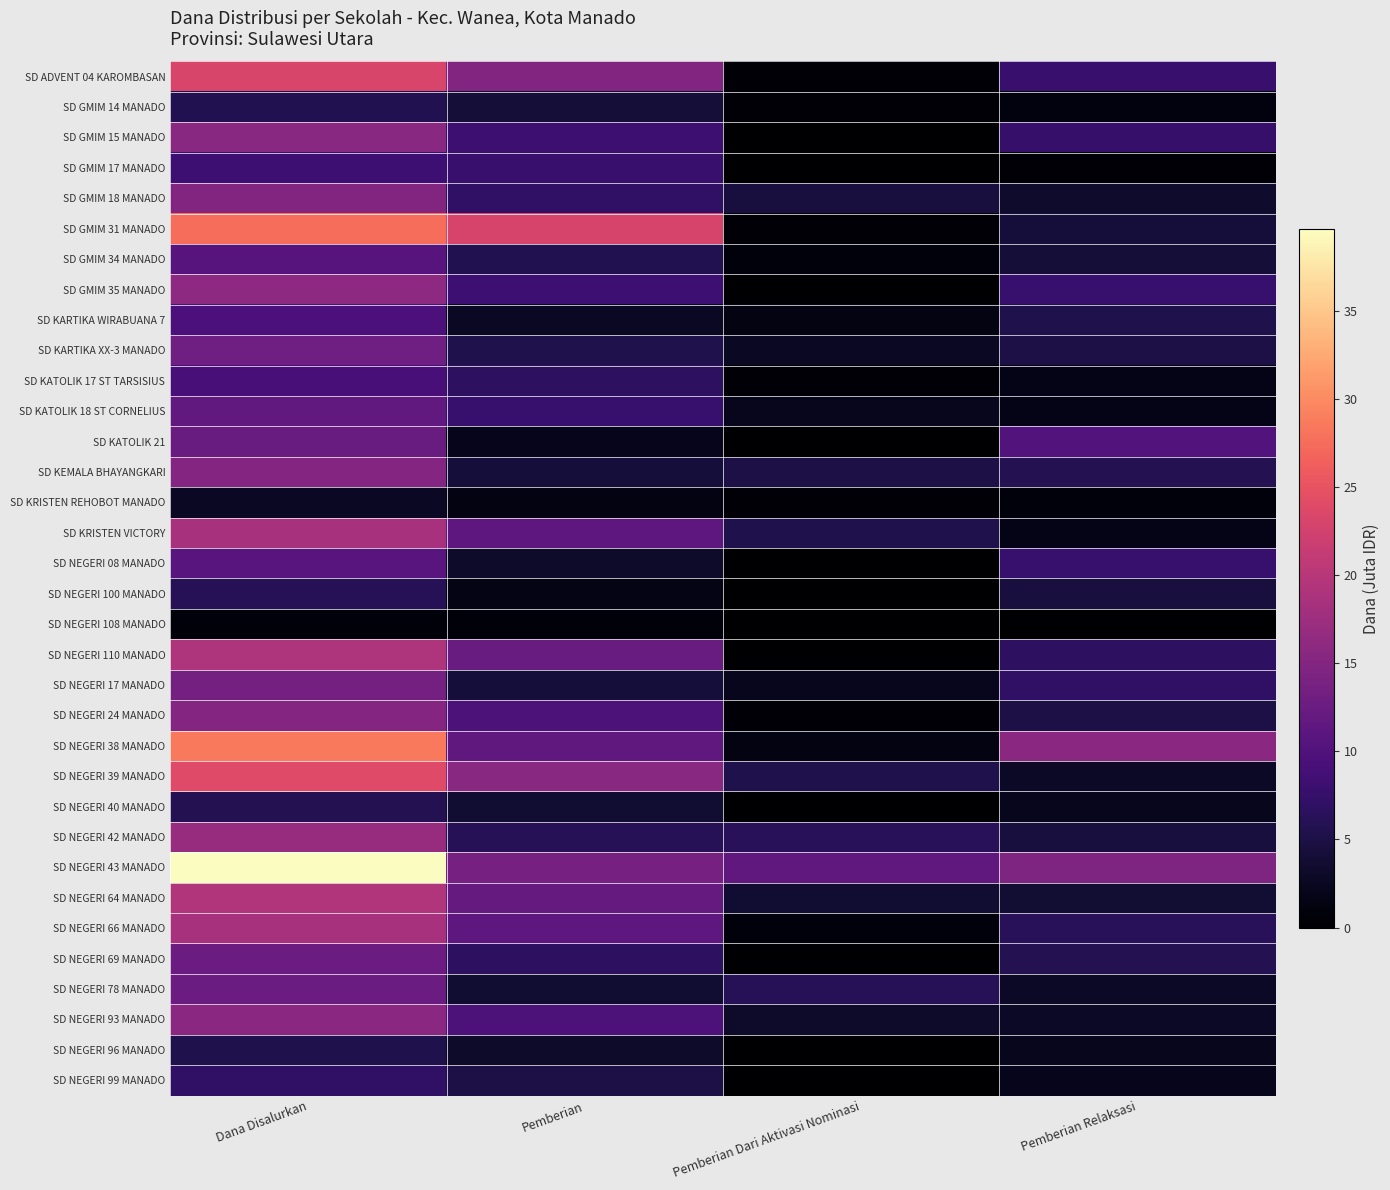

Which category has the highest value across all series?

Dana Disalurkan